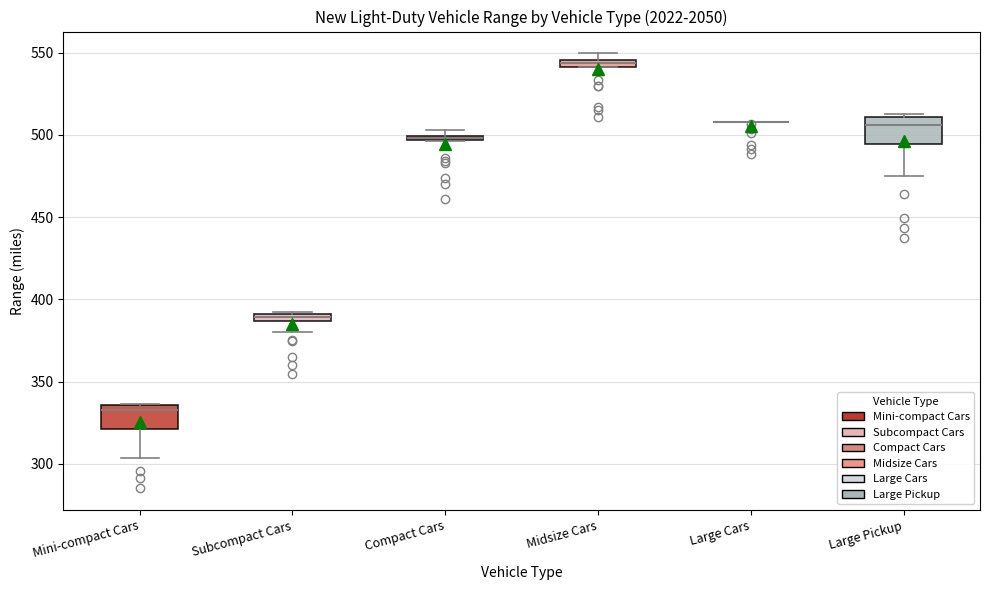

Where is the upper edge of the box for Large Pickup on the y-axis? The values are not printed on the chart, so give them approximately, as read against the axis.

510